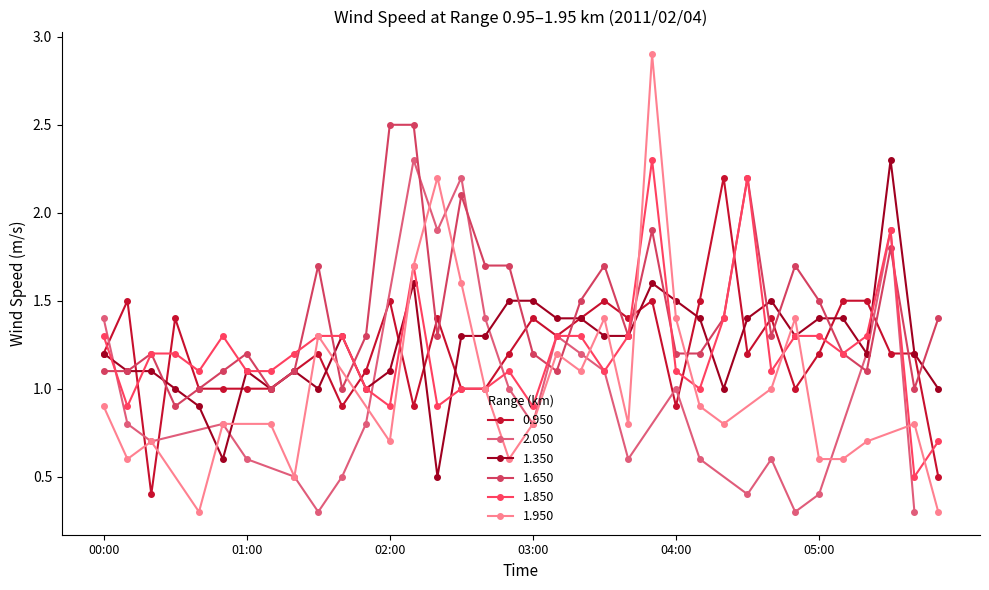

The value of 0.950 at 02:00 is 1.5. True or false?

True